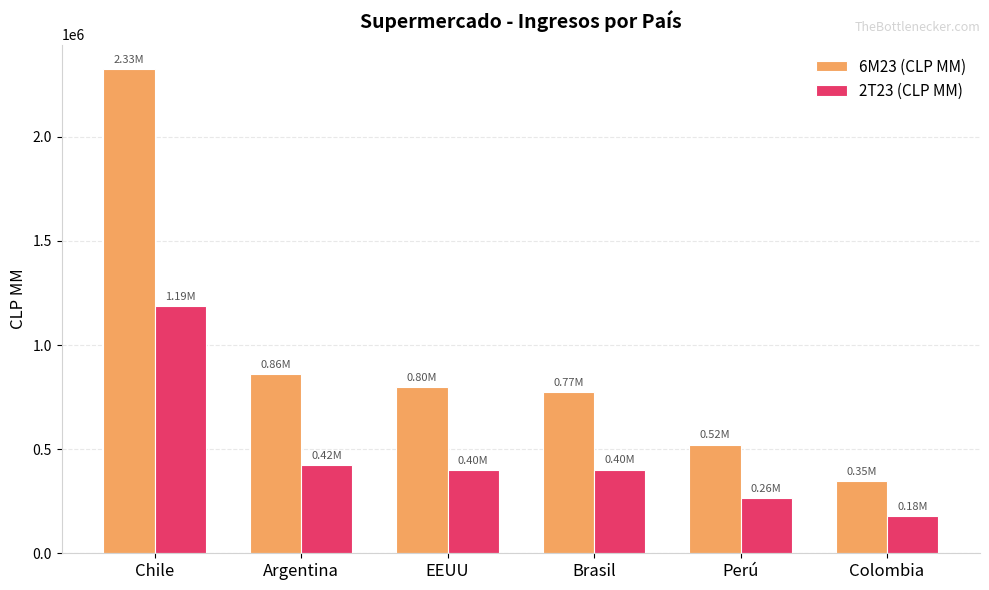

How many bars are there in each group?

2